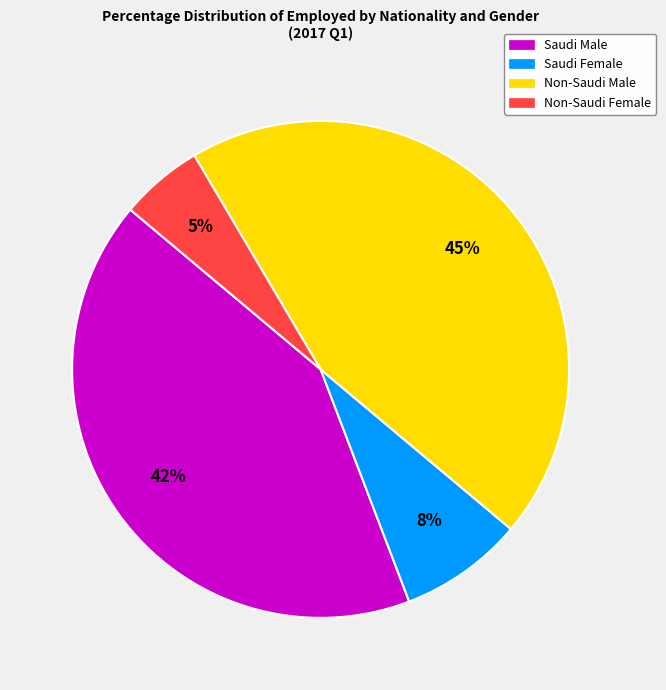

To the nearest percent, what is the average slice percentage?

25%